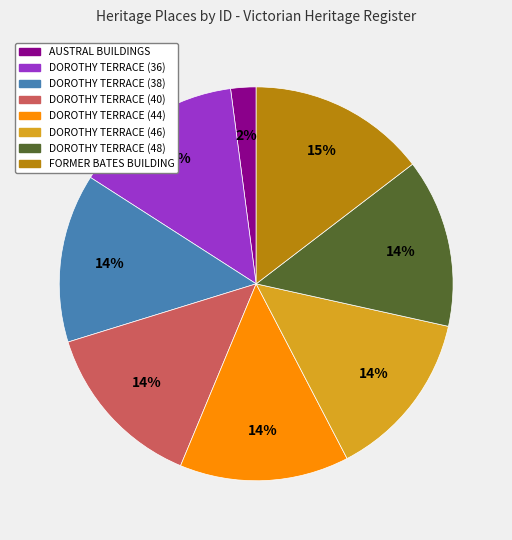

What is the smallest slice in the pie chart?

AUSTRAL BUILDINGS